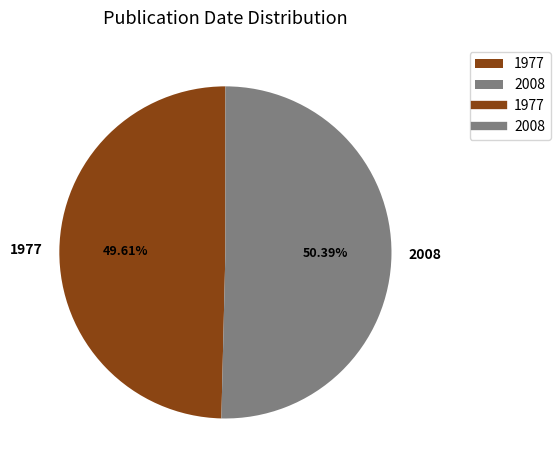

Does any single category account for the majority?

Yes